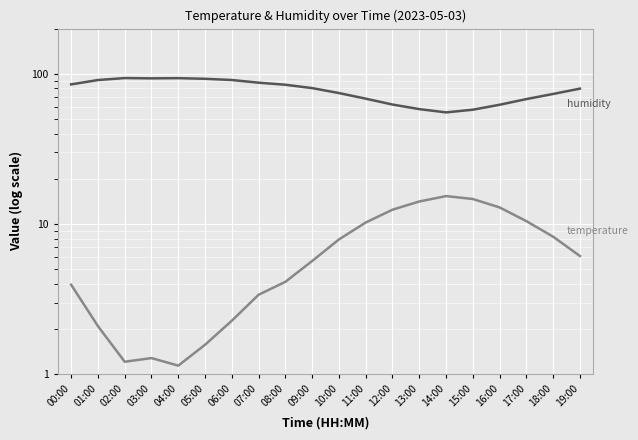

What is the total value across all series at 09:00?

86.0